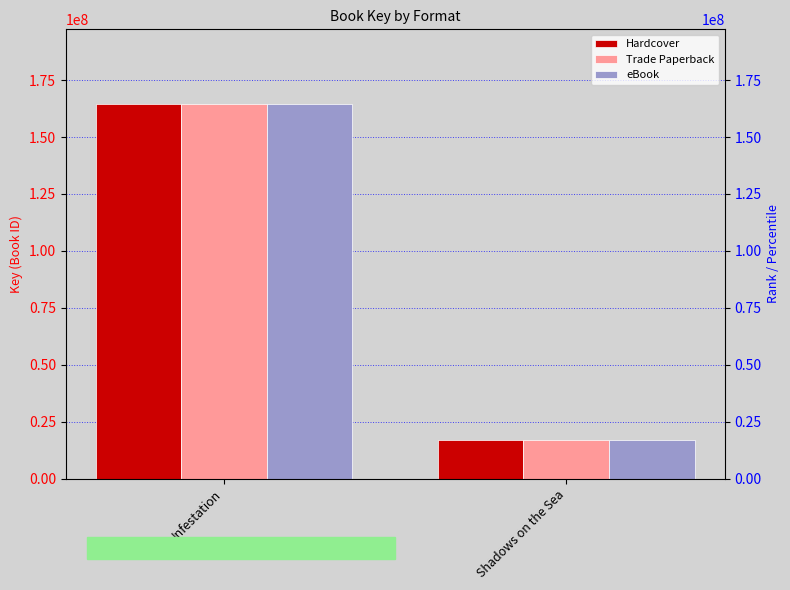

The value of eBook at Infestation is 258321786. True or false?

False